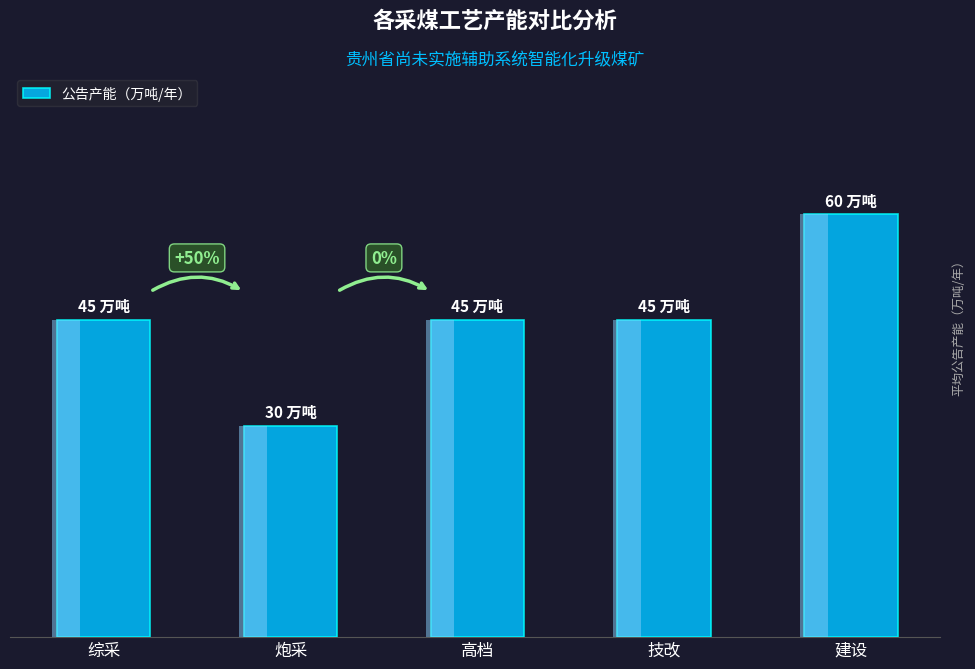

What is the label of the 3rd bar from the left?

高档